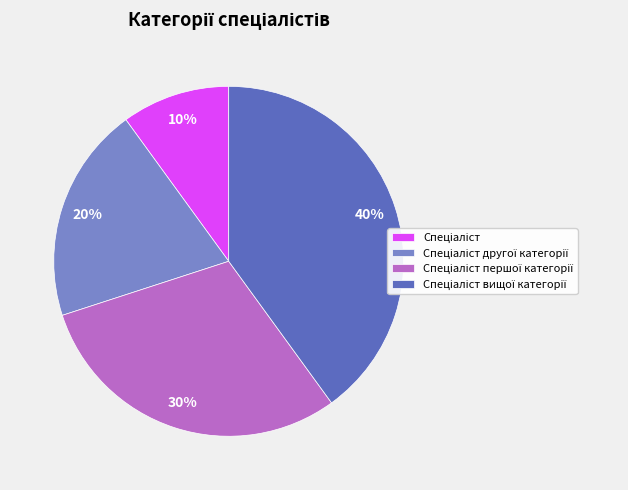

Count the number of slices in the pie.

4